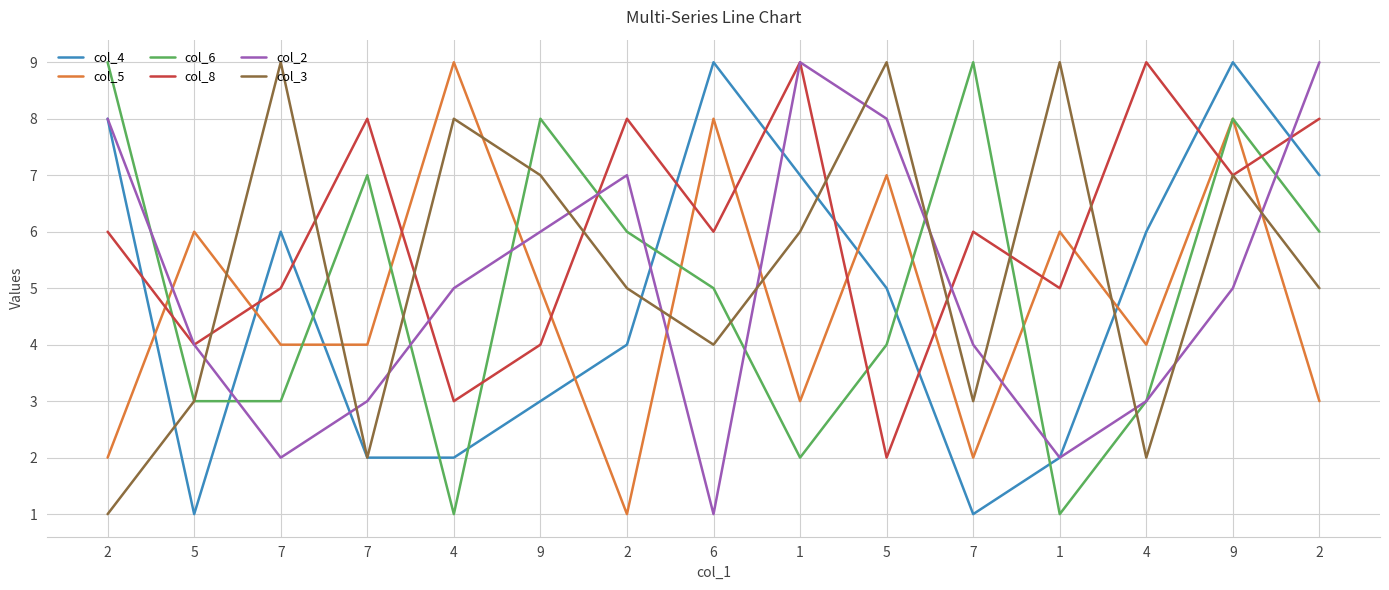

True or false: col_8 has more than 0 interior local peaks.

True